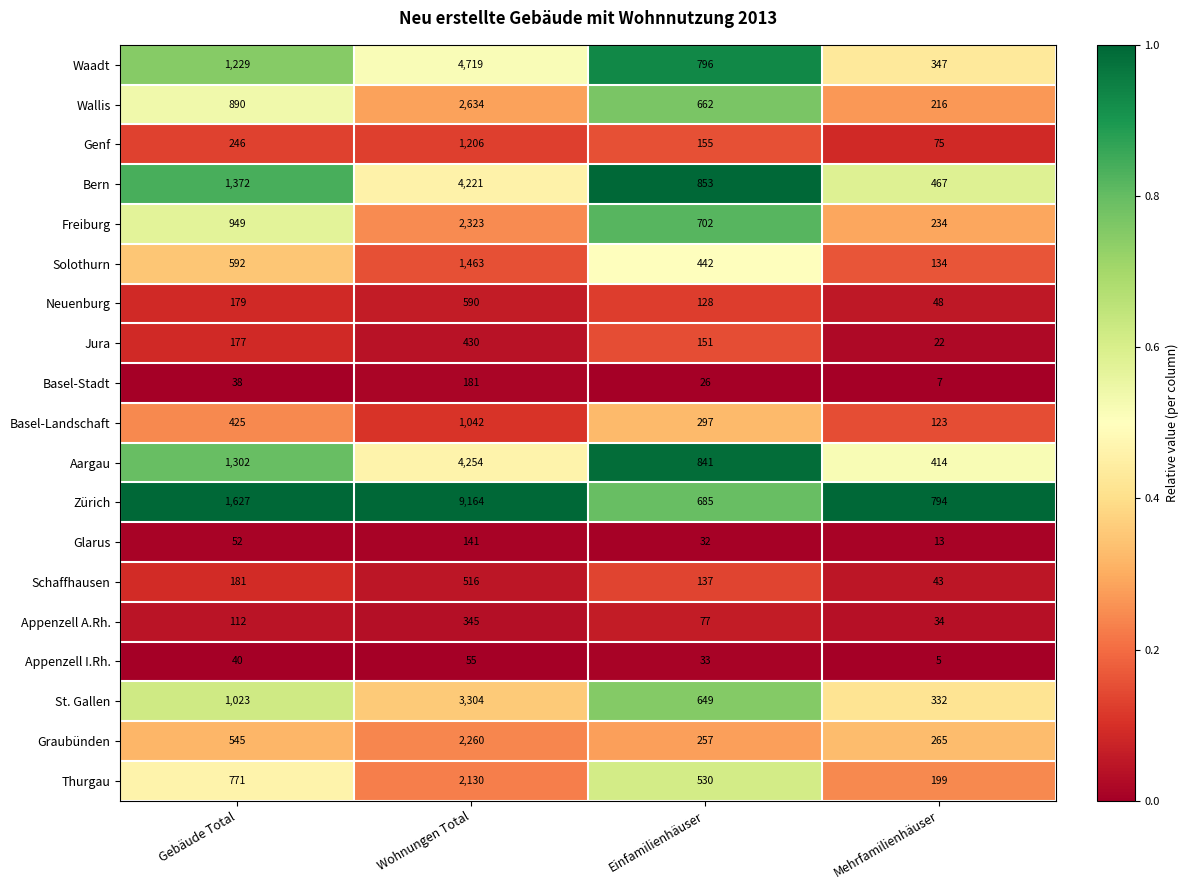

Which category has the lowest value across all series?

Mehrfamilienhäuser